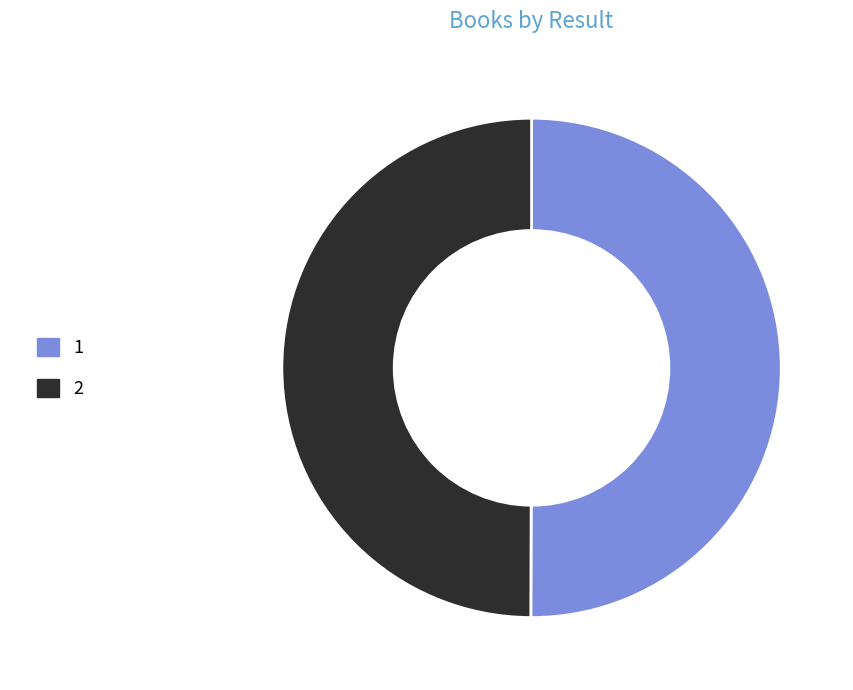

What is the ratio of the value at 1 to the value at 2?

1.0